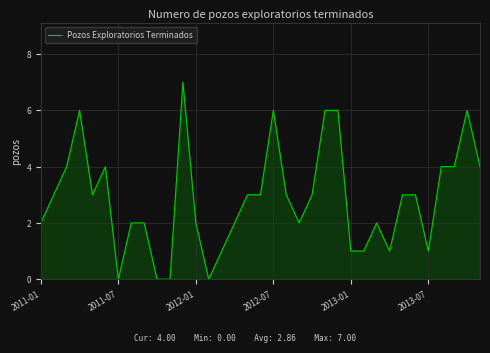

What is the sum of all values?

100